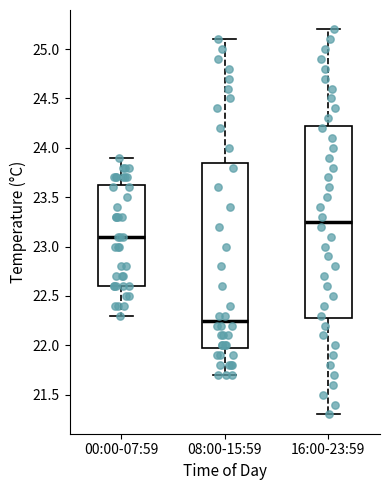

Reading left to right, read every box against the y-axis: the position of its median line, the range the box covers, and the ends of its whiskers. The values are not printed on the chart, so give them approximately, as read against the axis.

00:00-07:59: median 23.10, box 22.60 to 23.65, whiskers 22.30 to 23.90
08:00-15:59: median 22.25, box 22.00 to 23.85, whiskers 21.70 to 25.10
16:00-23:59: median 23.25, box 22.30 to 24.25, whiskers 21.30 to 25.20